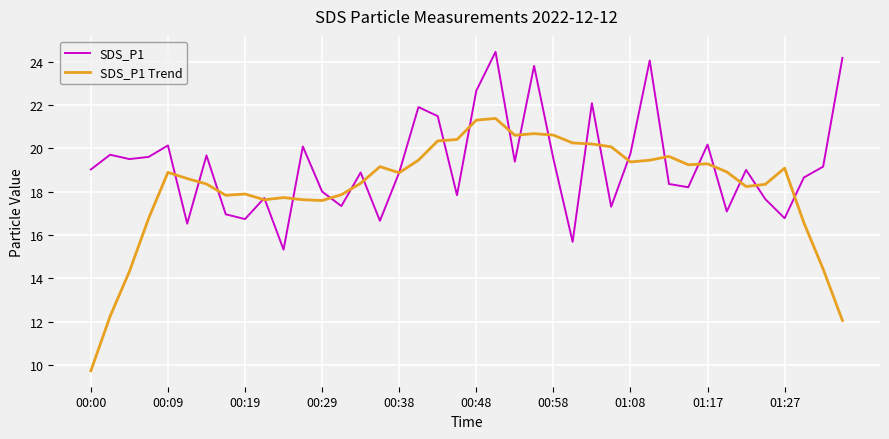

What is the maximum value for SDS_P1 Trend?

21.4